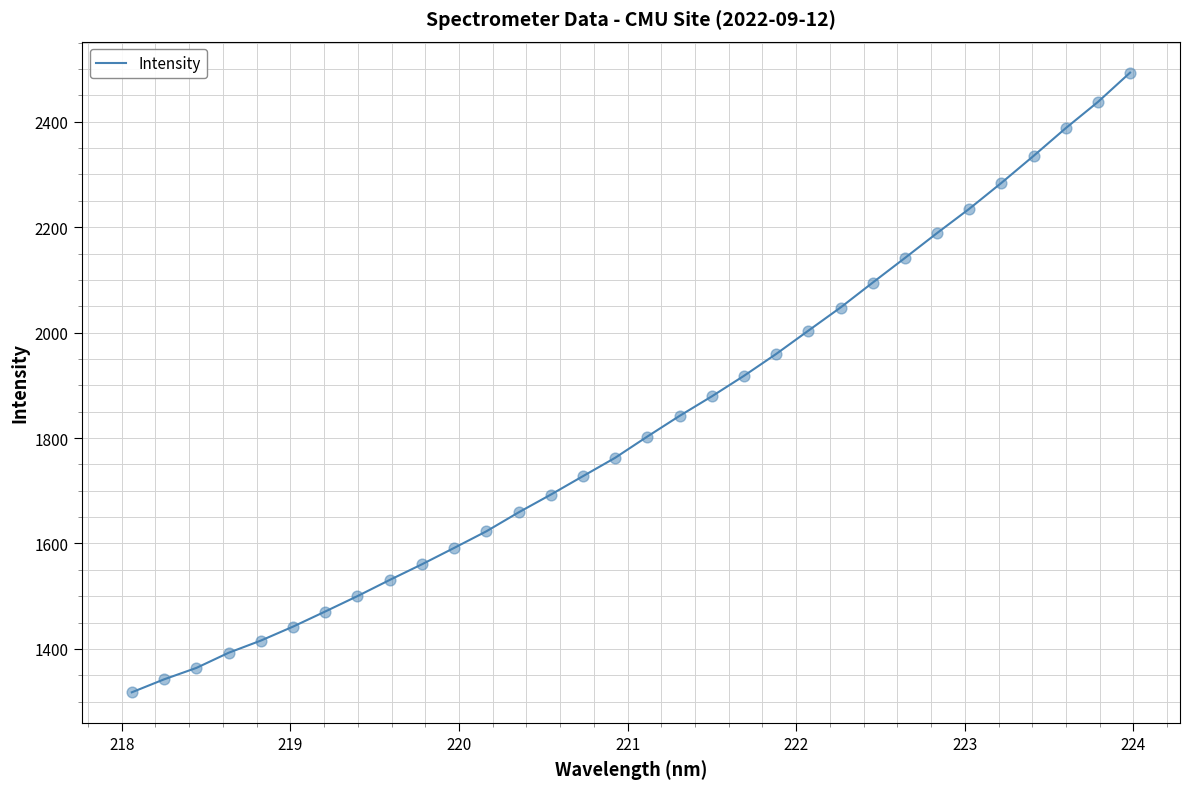

What is the greatest value displayed?

2493.3